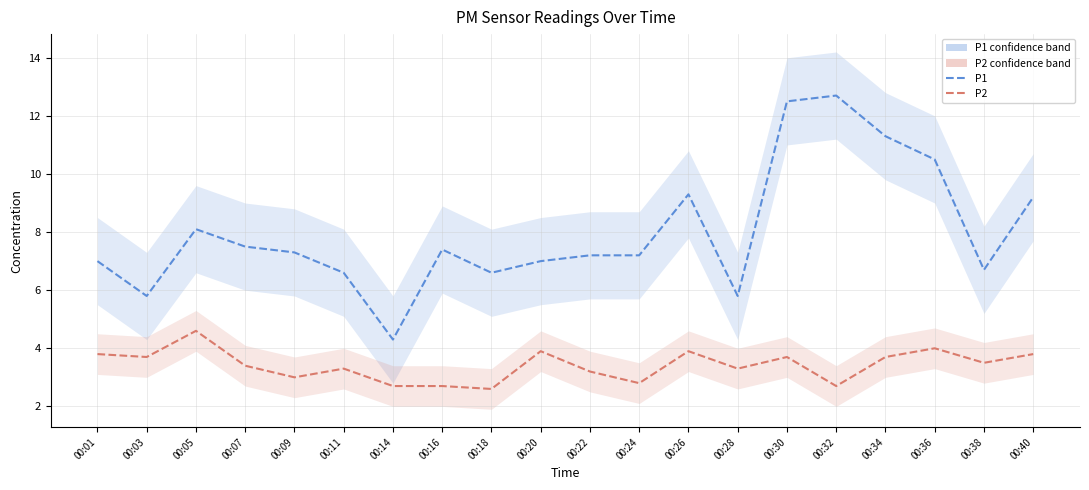

How many data points in P2 are less than 3?

5